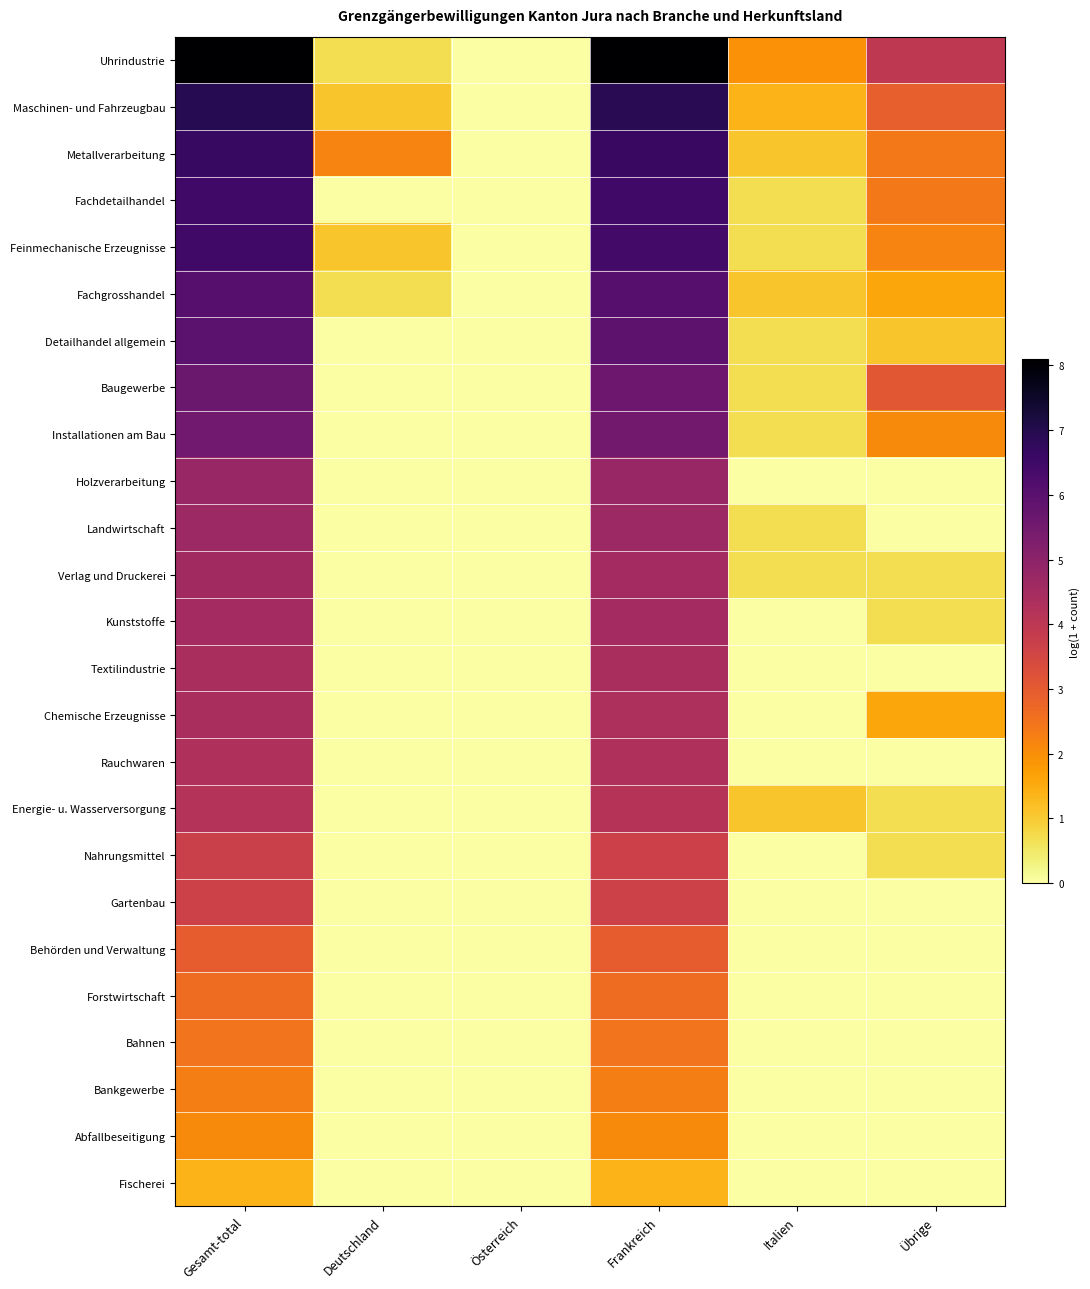

At which category is the sum across all series the highest?

Gesamt-total